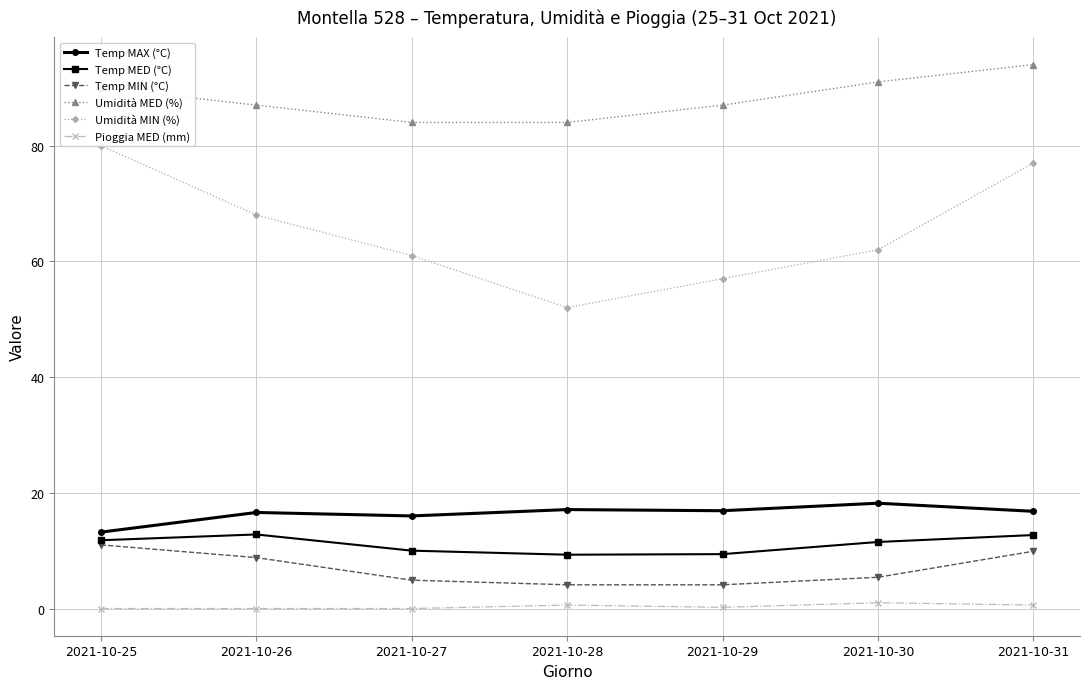

What is the difference between the Umidità MIN (%) values at 2021-10-28 and 2021-10-25?

28.0